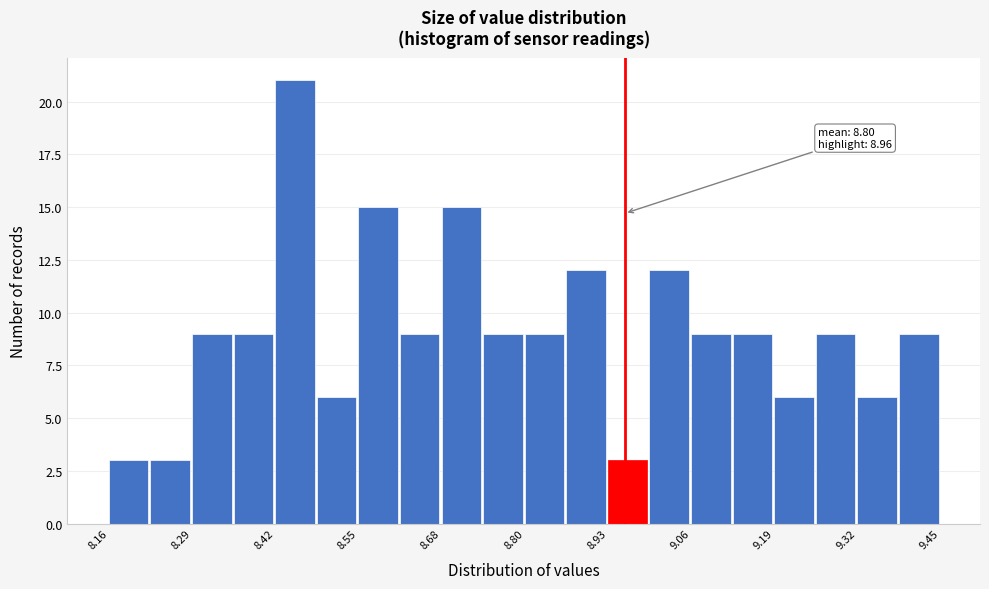

Around what value on the x-axis is the tallest bar? Give the approximate position of its centre, as read against the axis.

8.44